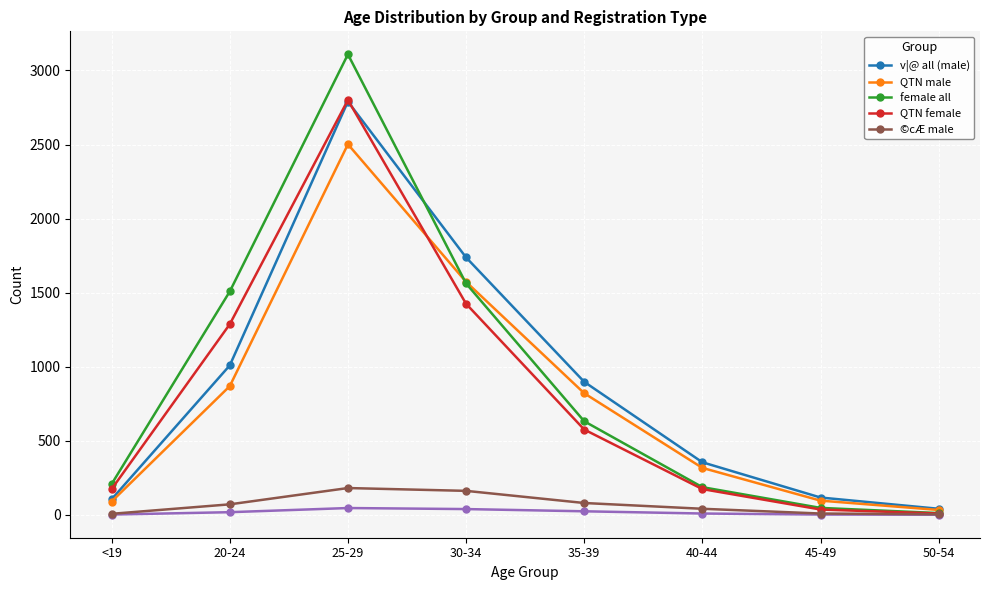

The QTN female series shows 174 at <19. True or false?

True